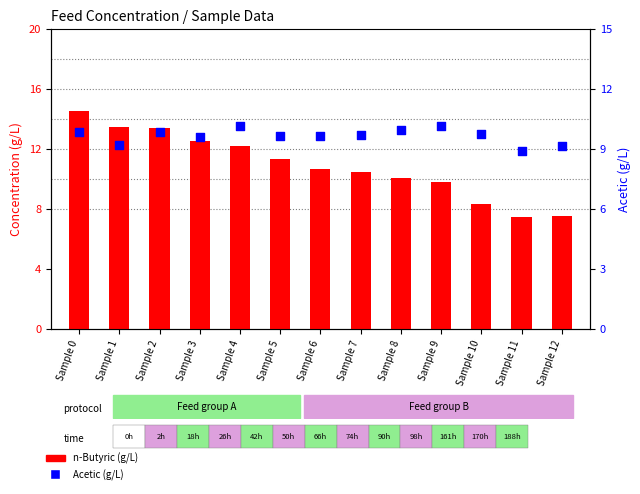

What is the total value across all series at Sample 12?

16.6